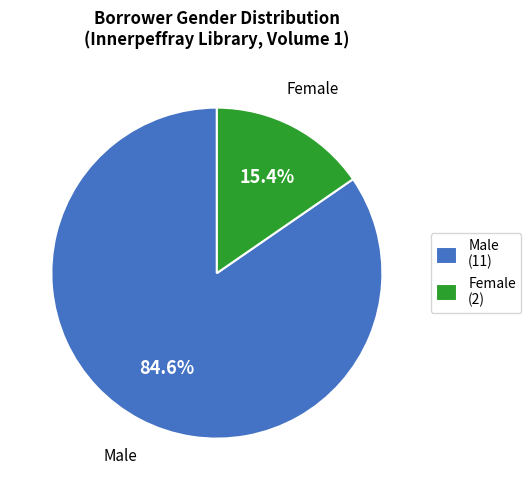

Is there a majority slice in this chart?

Yes